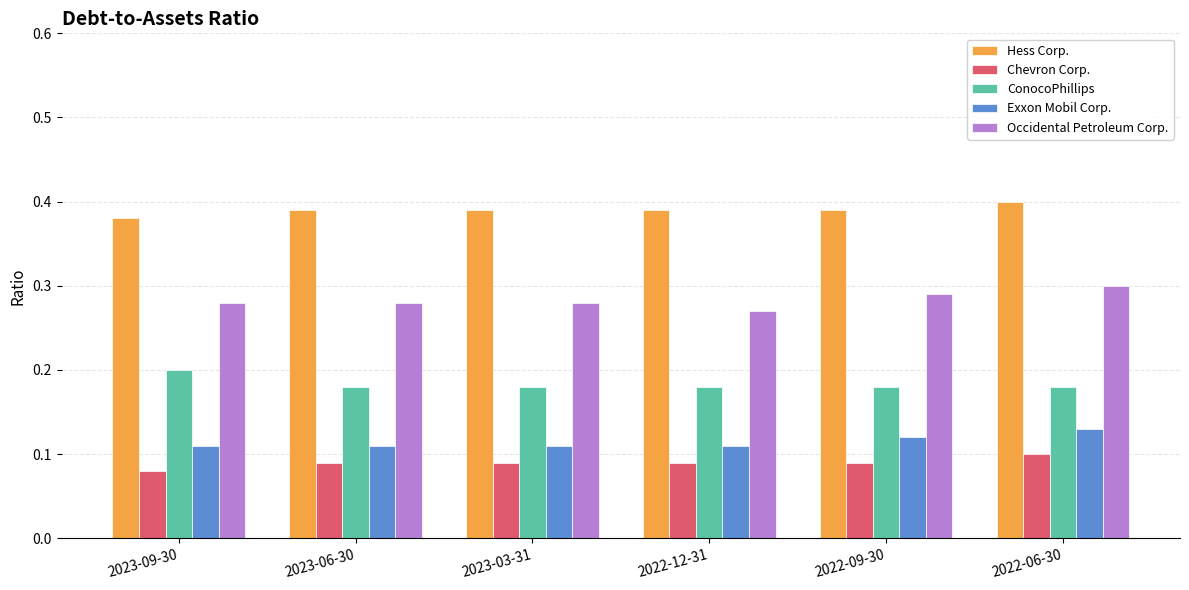

At which label does ConocoPhillips reach its peak?

2023-09-30